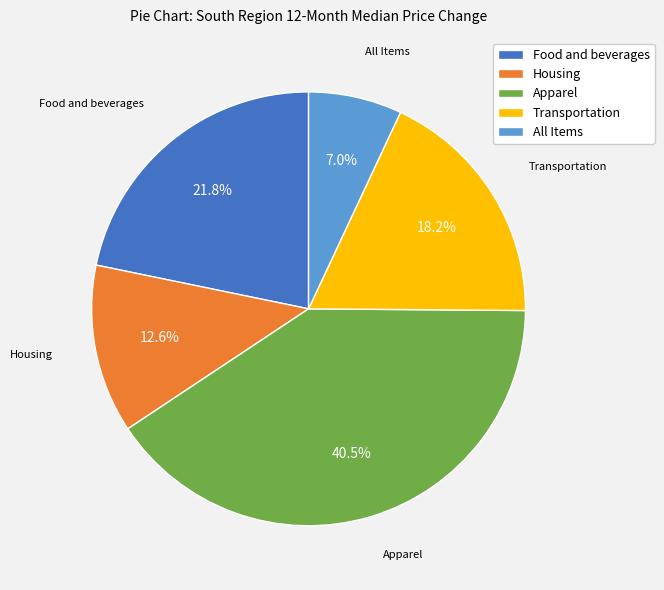

Rank the categories by value from lowest to highest.

All Items, Housing, Transportation, Food and beverages, Apparel